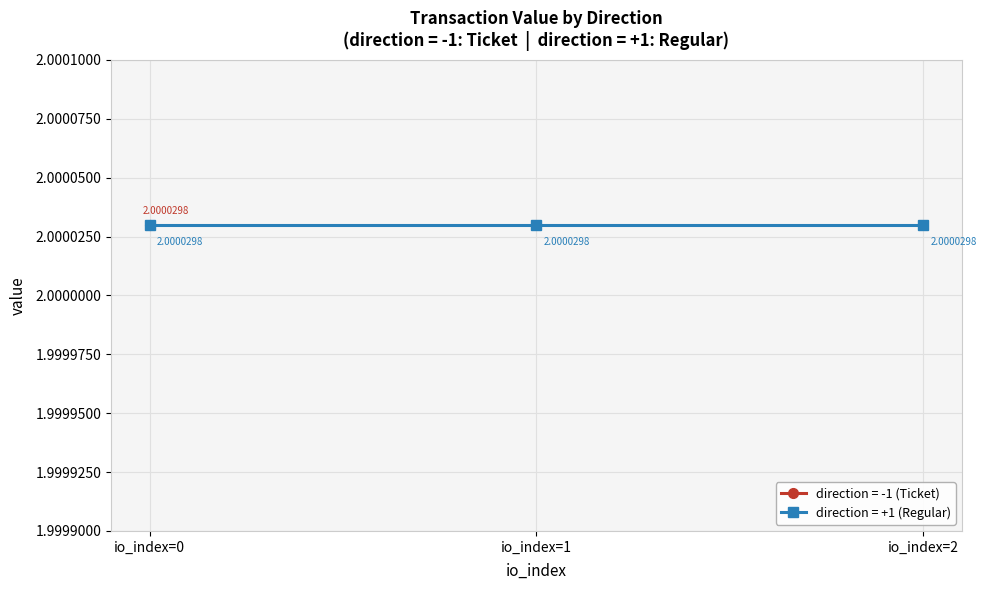

True or false: value and io_index intersect in this chart.

False